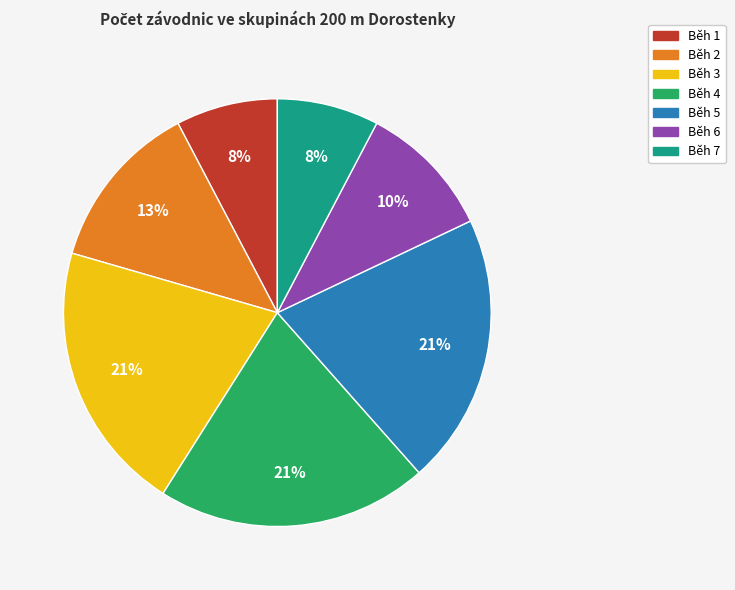

Does any single category account for the majority?

No